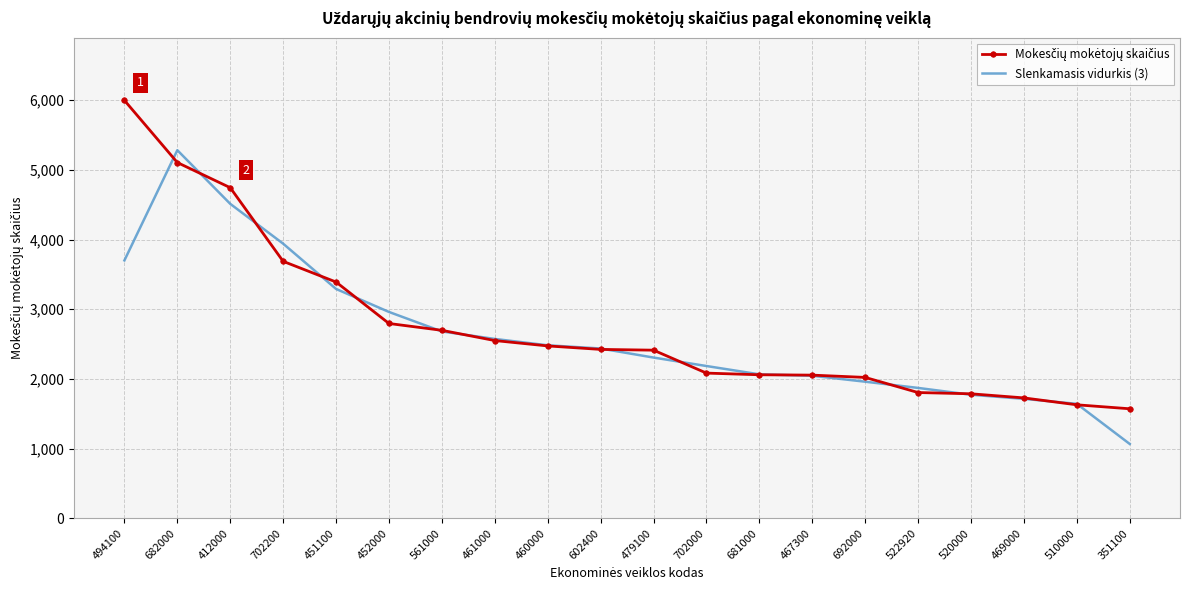

What is the total value across all series at 692000?

3982.7